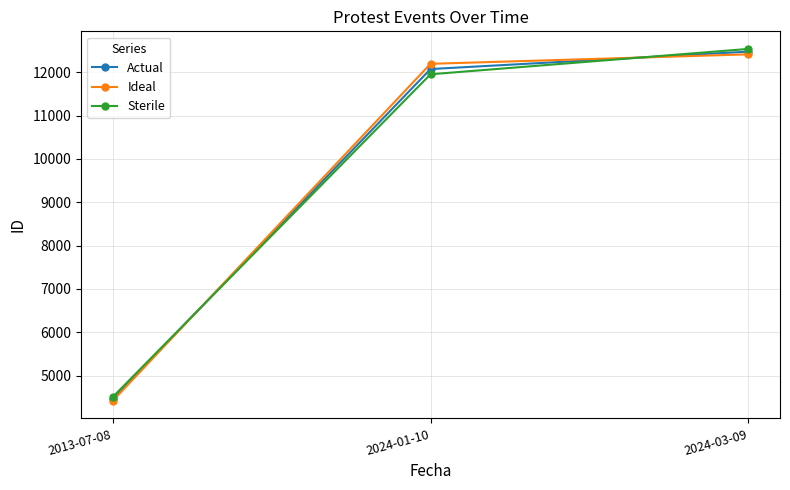

How many lines are shown in the chart?

3